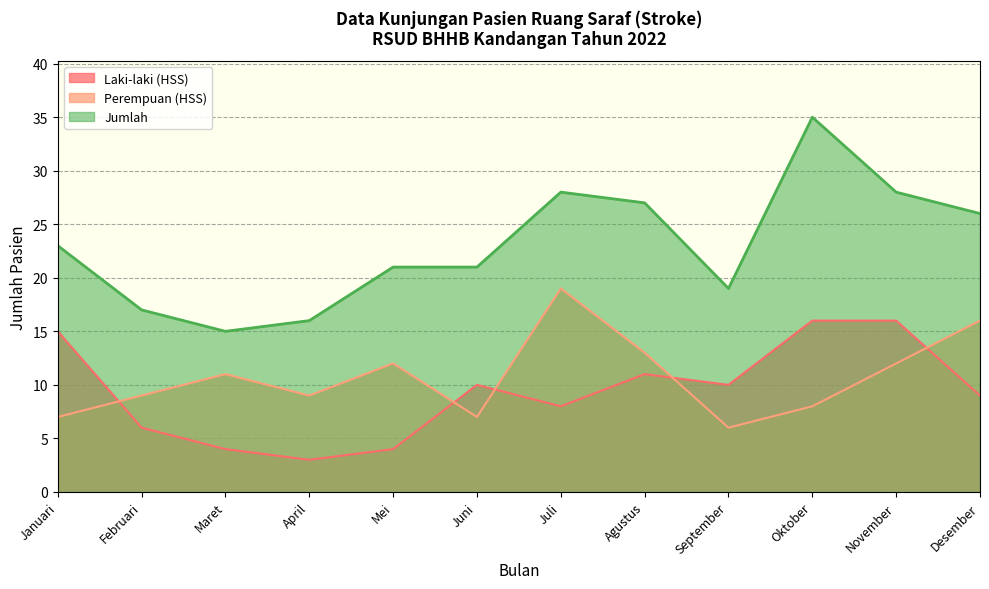

What is the label of the 9th point from the left?

September